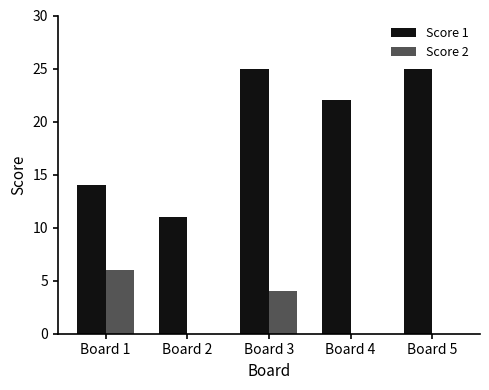

Count the Score 2 values in the range 0 to 4.

4